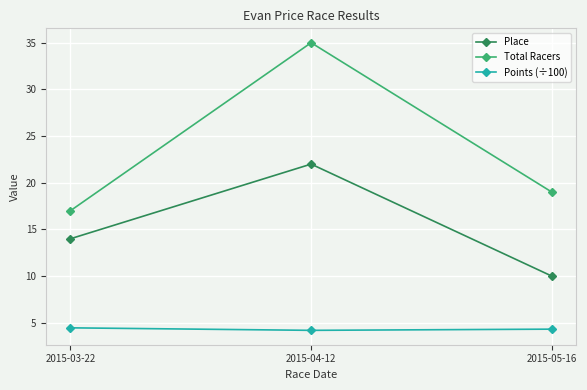

True or false: Place has a value of 22.0 at 2015-04-12.

True